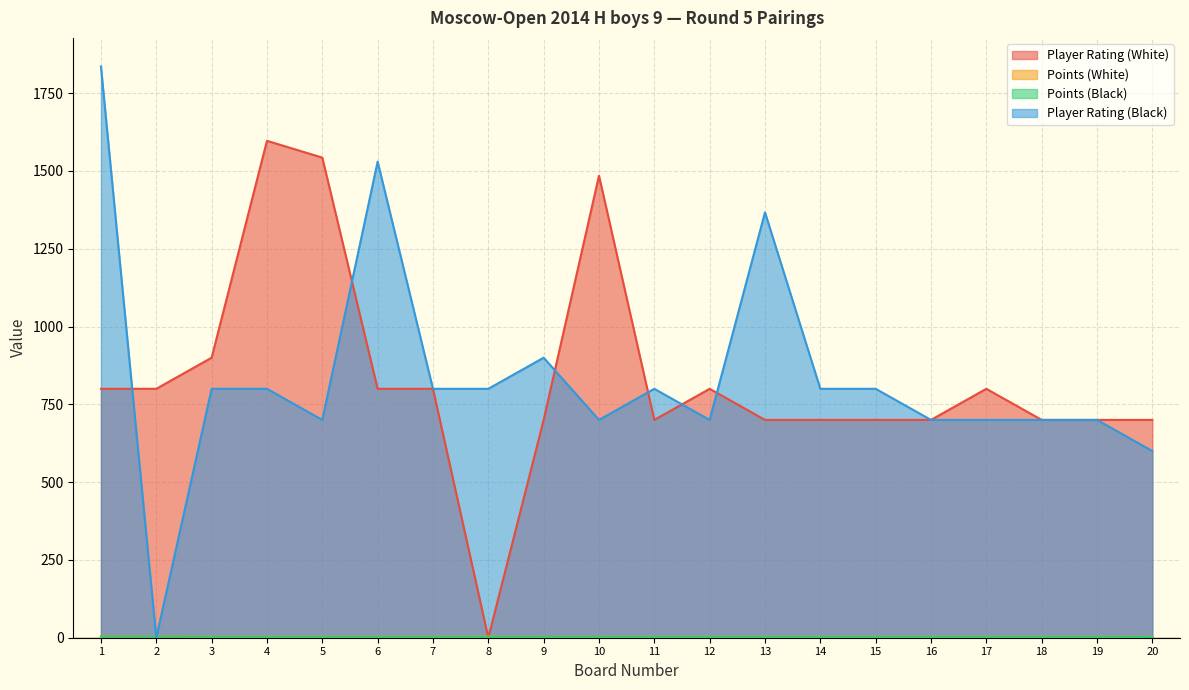

Is it true that Points (Black) equals 5.2 at 10?

False